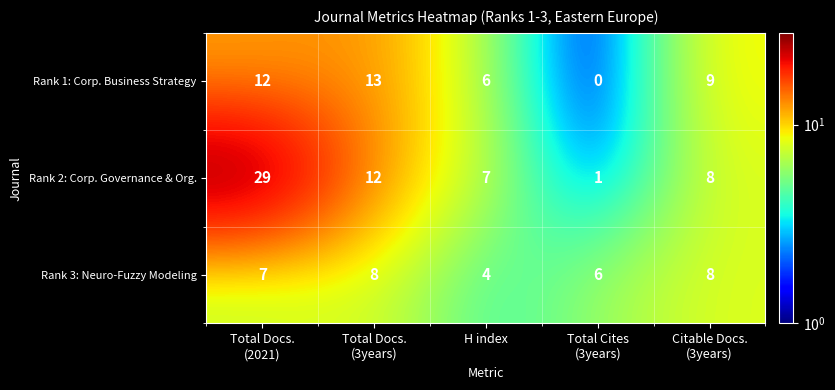

Which series has the widest spread of values?

Rank 2: Corp. Governance & Org.